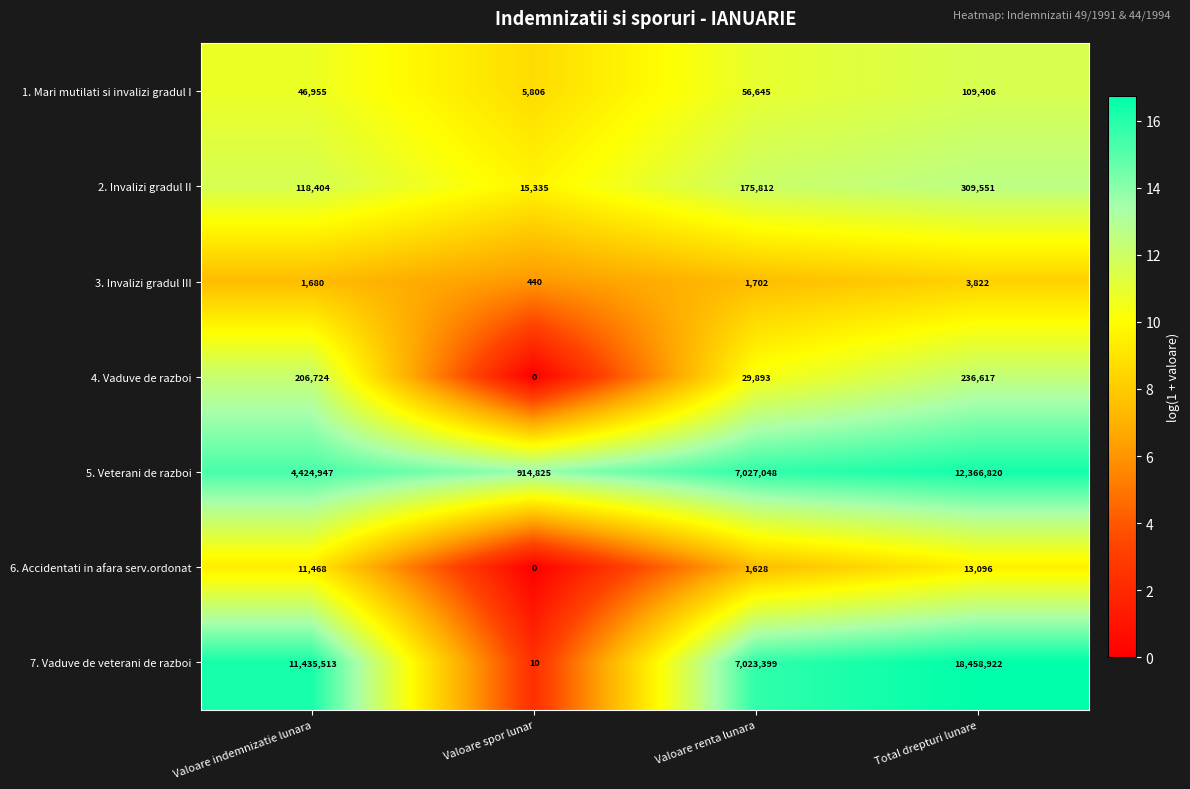

Reading left to right, list all the values displayed in this chart.

1. Mari mutilati si invalizi gradul I: 46955	5806	56645	109406
2. Invalizi gradul II: 118404	15335	175812	309551
3. Invalizi gradul III: 1680	440	1702	3822
4. Vaduve de razboi: 206724	0	29893	236617
5. Veterani de razboi: 4424947	914825	7027048	12366820
6. Accidentati in afara serv.ordonat: 11468	0	1628	13096
7. Vaduve de veterani de razboi: 11435513	10	7023399	18458922